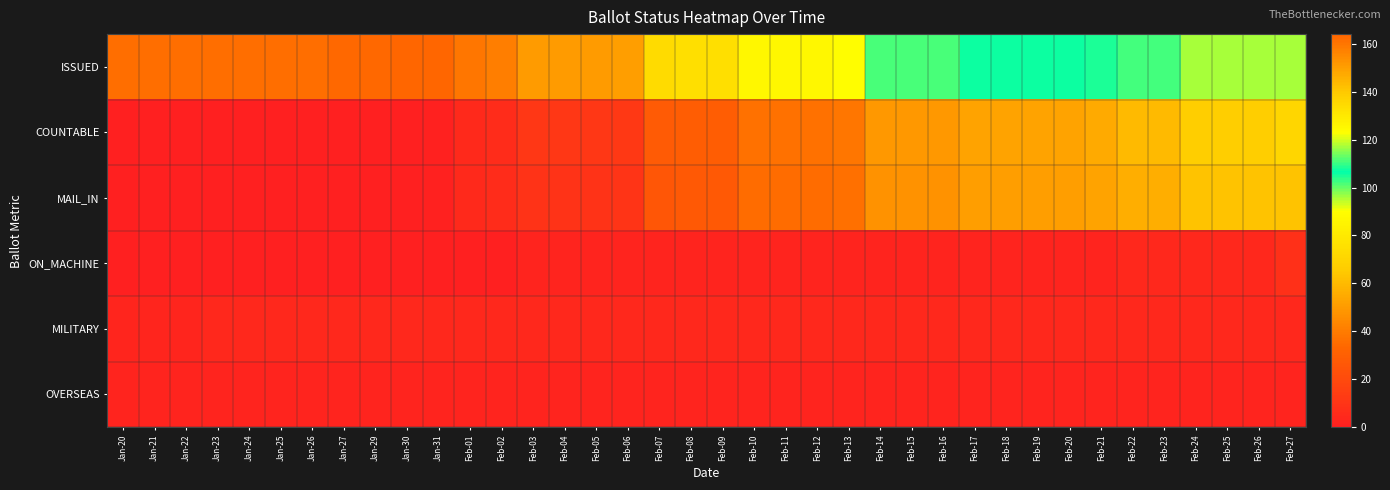

How many data points does each series have?

38